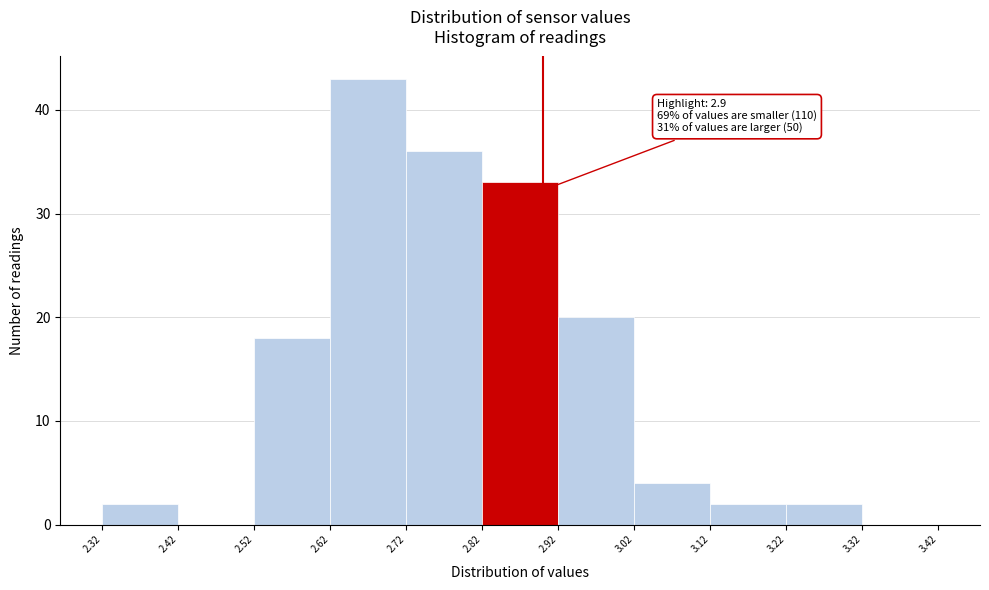

Which range on the x-axis has the tallest bar?

2.62 to 2.72